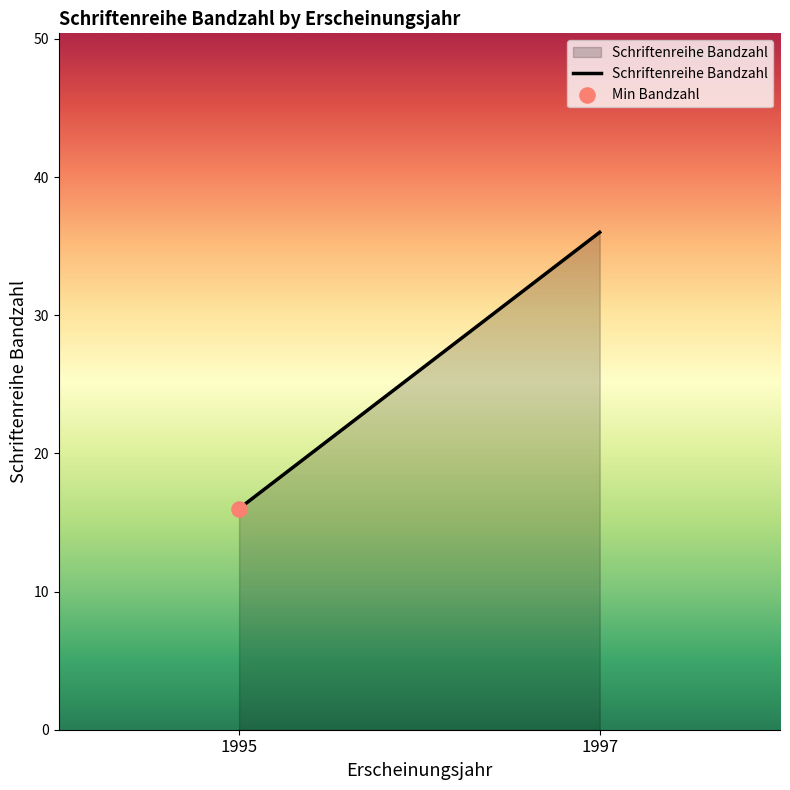

Between 1995 and 1997, which is larger?

1997